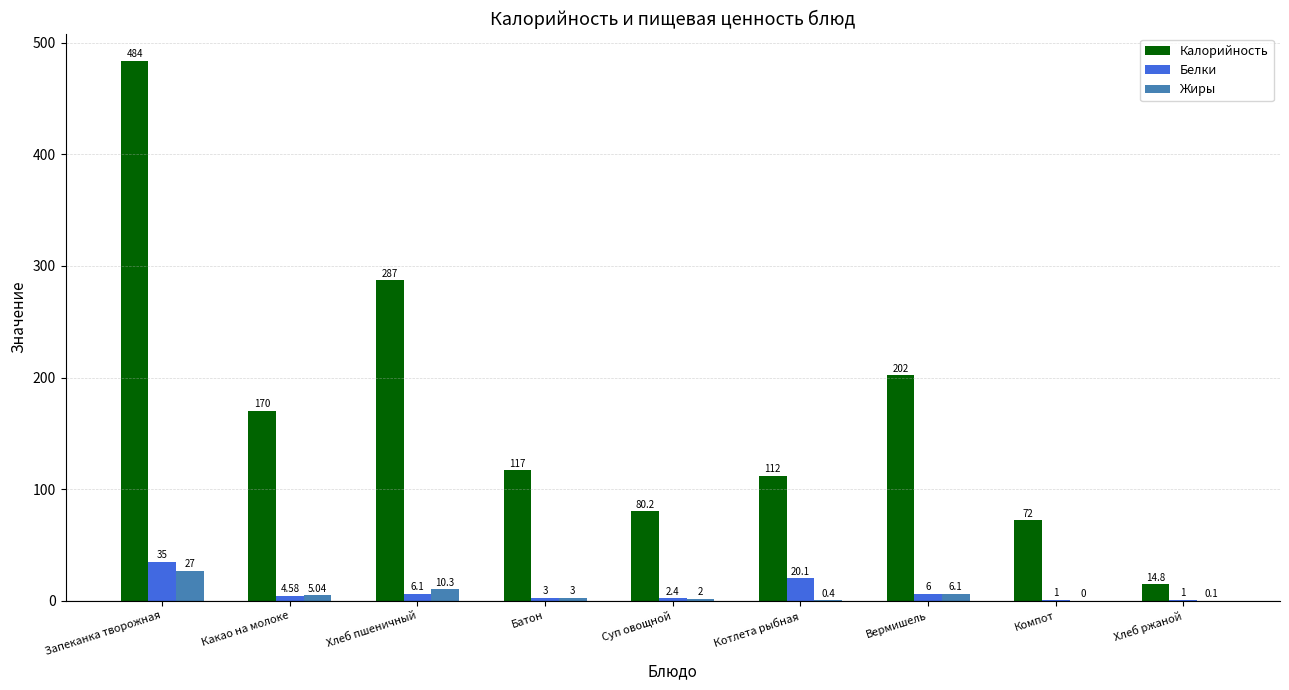

Which series has the widest spread of values?

Калорийность